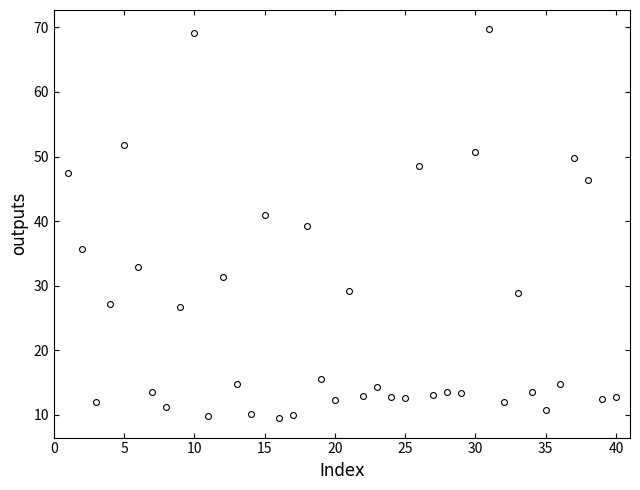

What is the range of Y values (max minus min)?

60.2